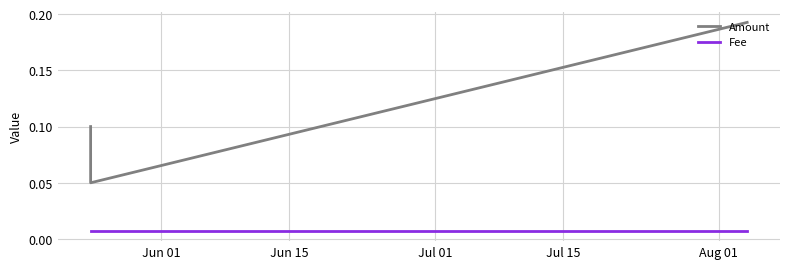

Count the Amount values in the range 0 to 1.

4